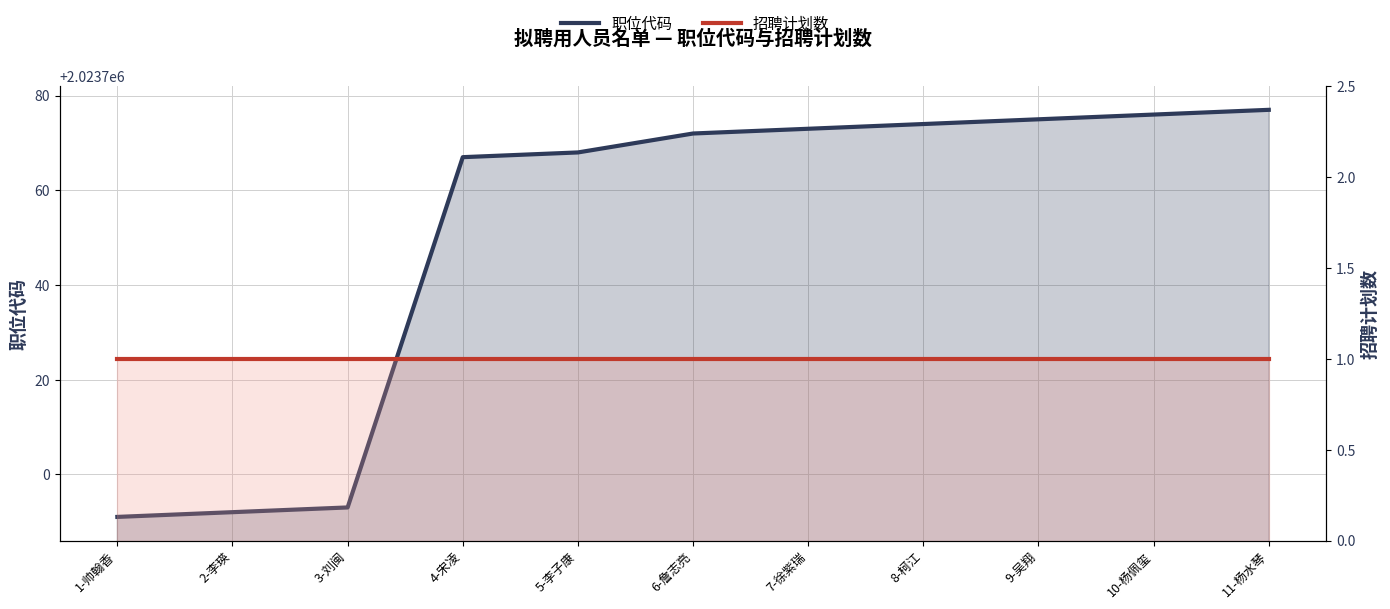

At which category is the sum across all series the highest?

11-杨水琴